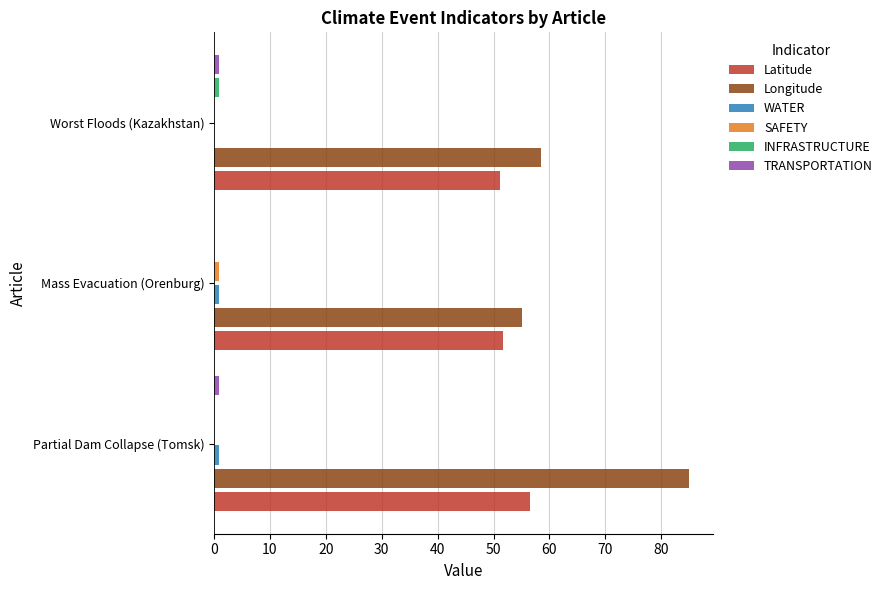

What is the sum of all TRANSPORTATION values?

2.0